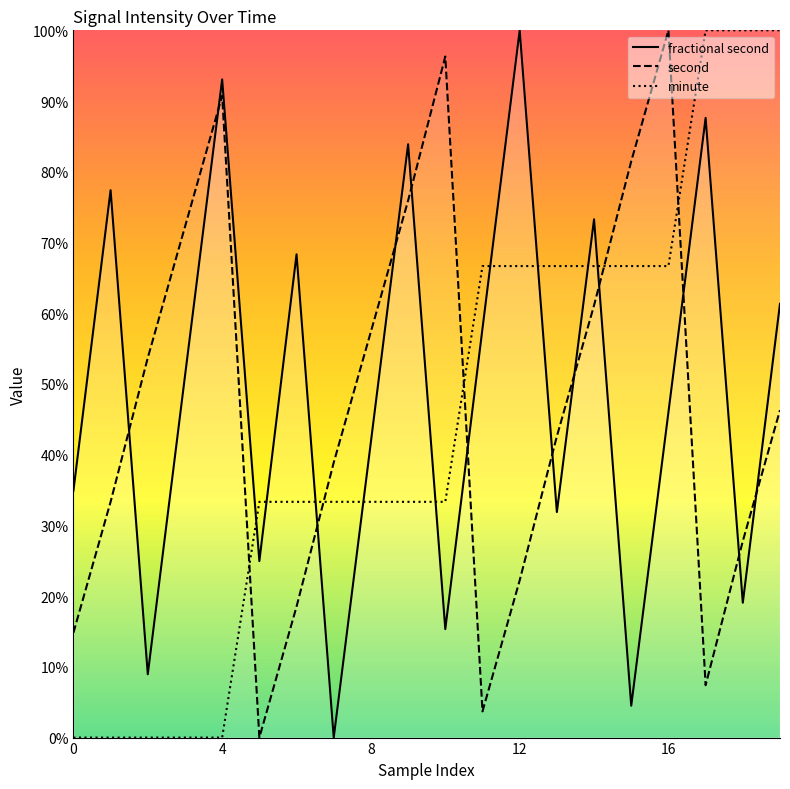

Reading left to right, what are all the values shown in this chart?

fractional second: 0.3	0.8	0.1	0.5	0.9	0.2	0.7	0.0	0.4	0.8	0.2	0.6	1.0	0.3	0.7	0.0	0.5	0.9	0.2	0.6
second: 0.1	0.3	0.5	0.7	0.9	0.0	0.2	0.4	0.6	0.8	1.0	0.0	0.2	0.4	0.6	0.8	1.0	0.1	0.3	0.5
minute: 0.0	0.0	0.0	0.0	0.0	0.3	0.3	0.3	0.3	0.3	0.3	0.7	0.7	0.7	0.7	0.7	0.7	1.0	1.0	1.0